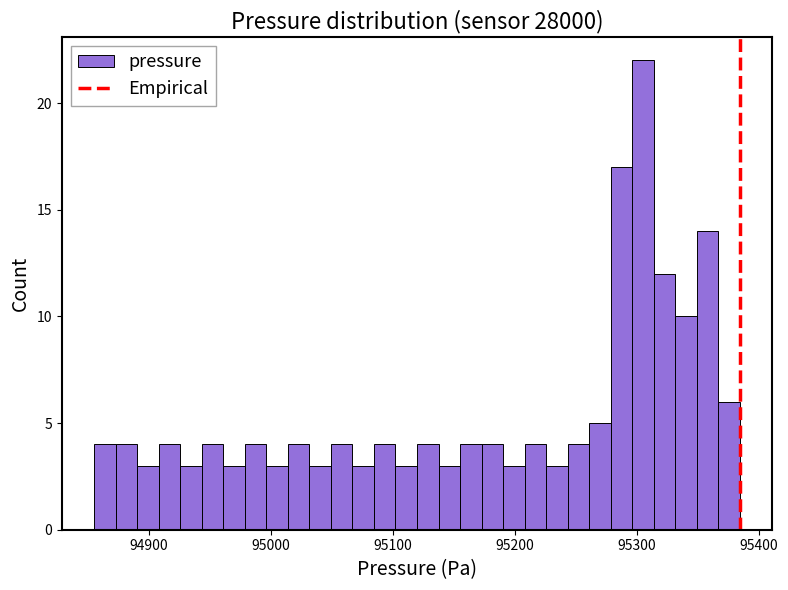

Around what value on the x-axis is the tallest bar? Give the approximate position of its centre, as read against the axis.

95300